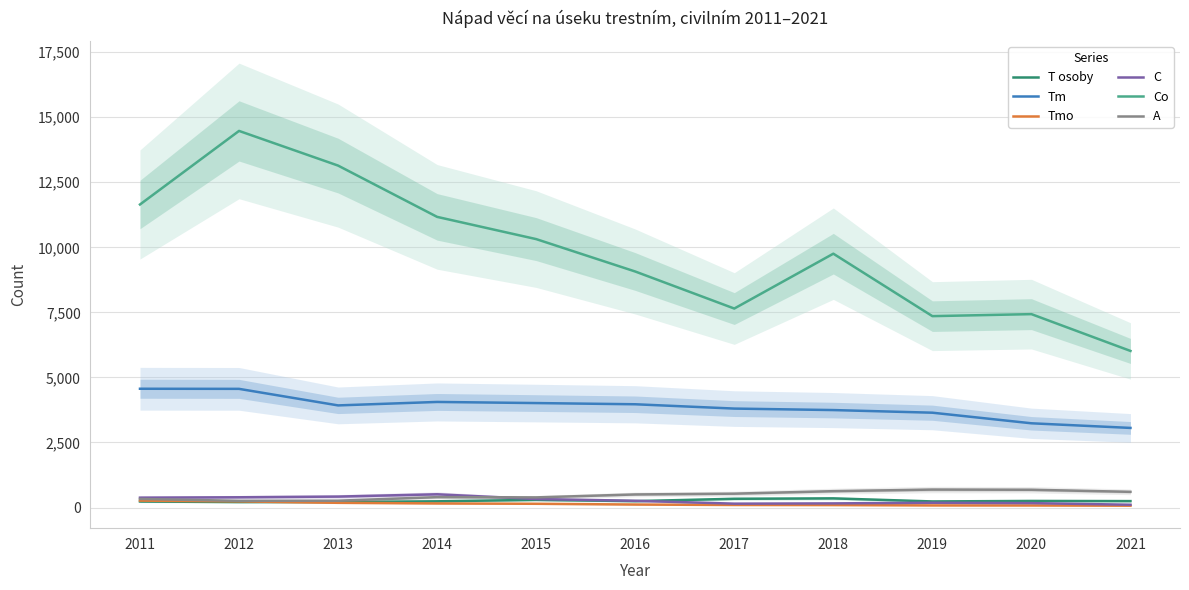

Rank the series by their maximum value, from highest to lowest.

Co, Tm, A, C, T osoby, Tmo